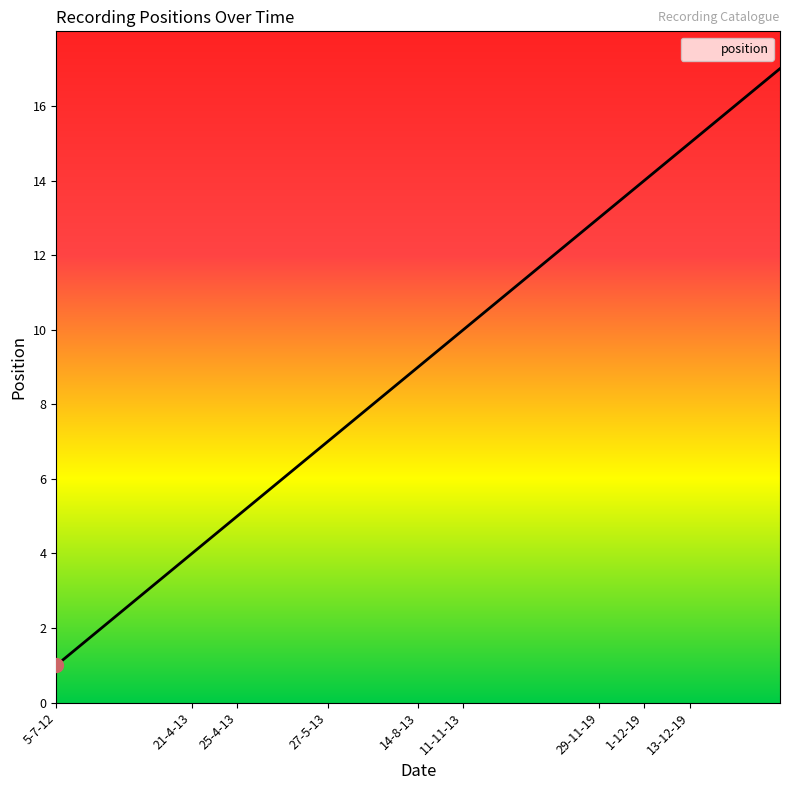

How many series are shown in this chart?

1